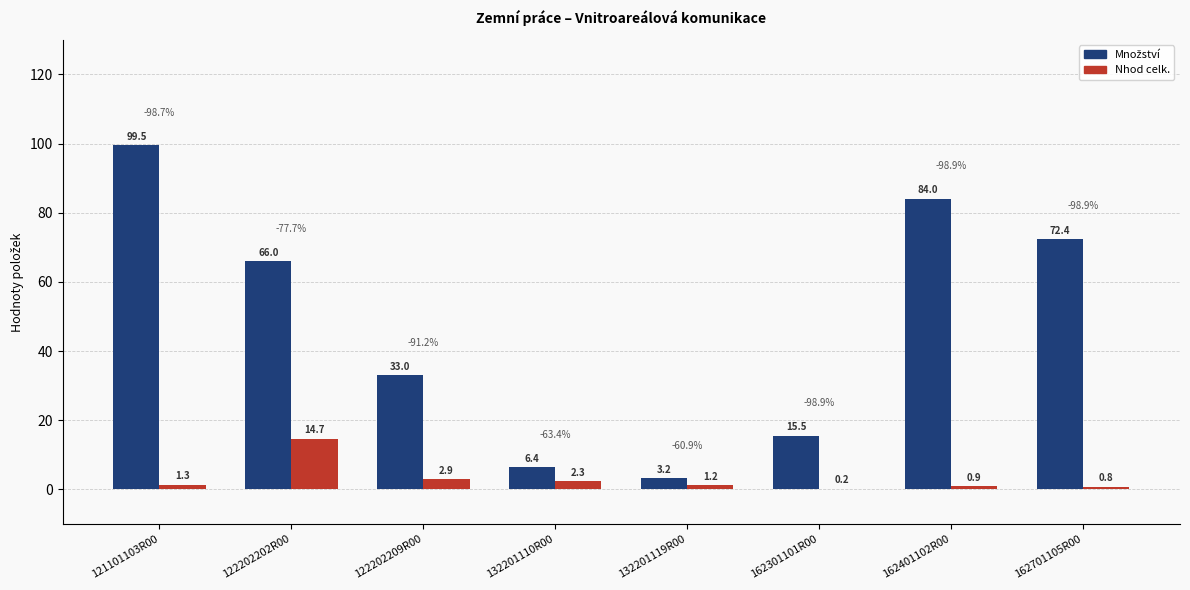

What is the spread (max minus min) of values at 132201110R00?

4.1